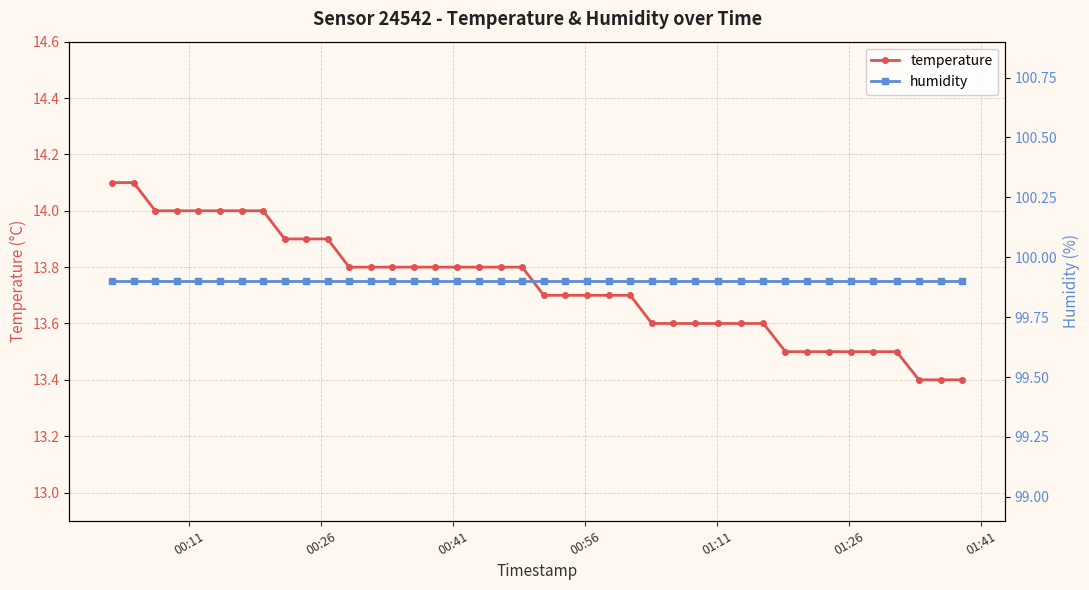

What is the highest value of the temperature series?

14.1